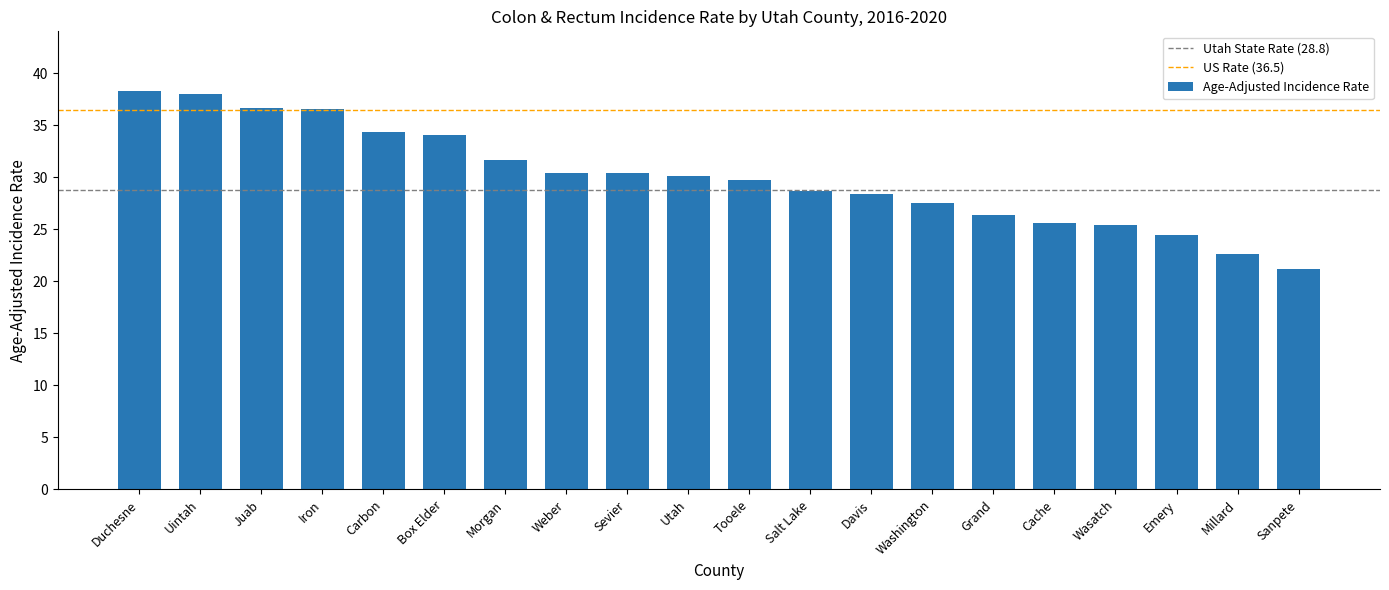

What is the label of the 17th bar from the left?

Wasatch